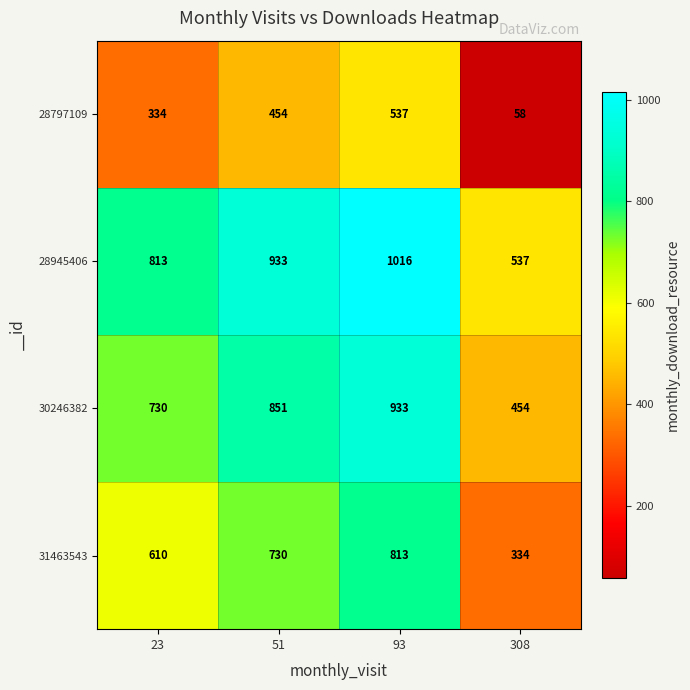

Reading right to left, what are all the values shown in this chart?

28797109: 308=58	93=537	51=454	23=334
28945406: 308=537	93=1016	51=933	23=813
30246382: 308=454	93=933	51=851	23=730
31463543: 308=334	93=813	51=730	23=610